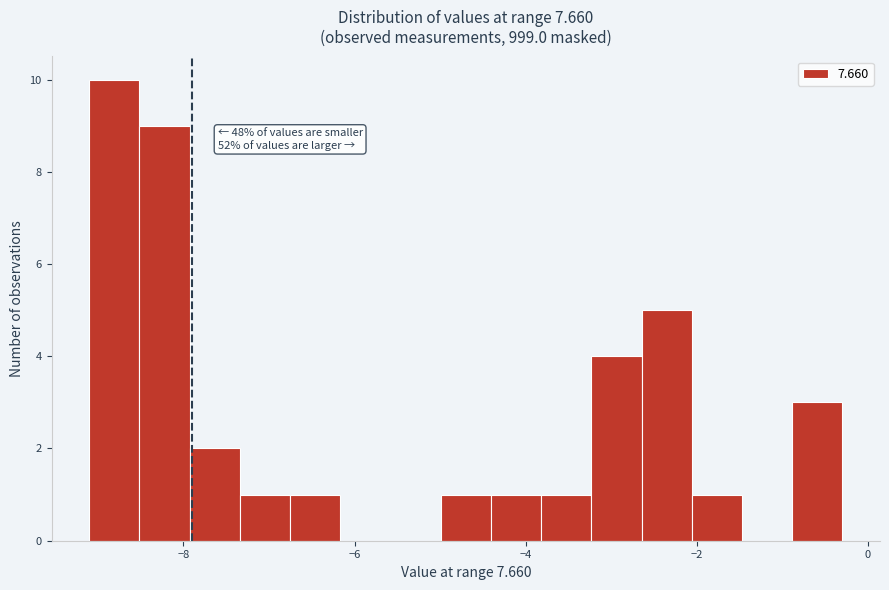

Around what value on the x-axis is the tallest bar? Give the approximate position of its centre, as read against the axis.

-8.8